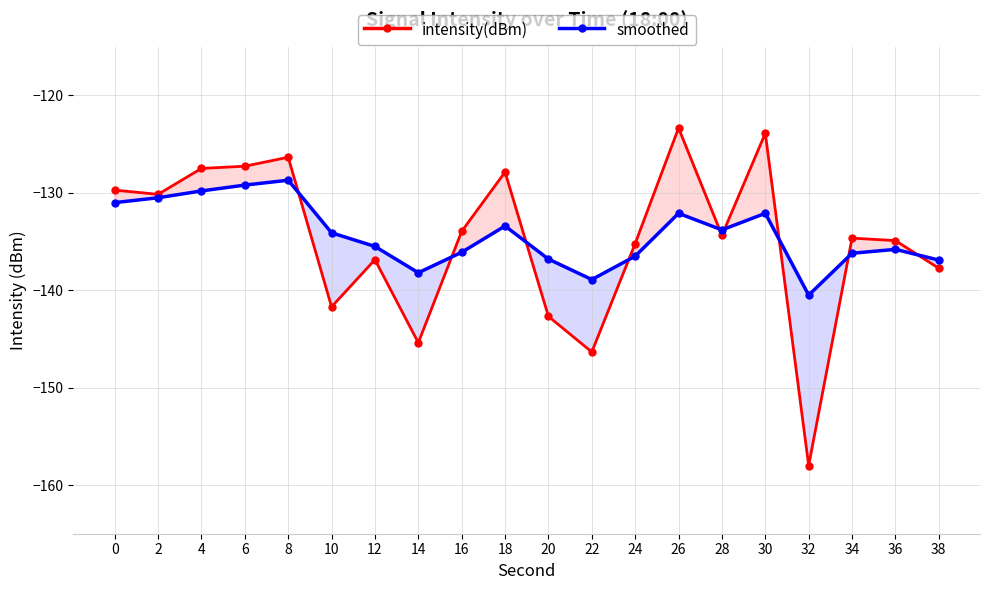

How many times do intensity(dBm) and smoothed cross each other?

9